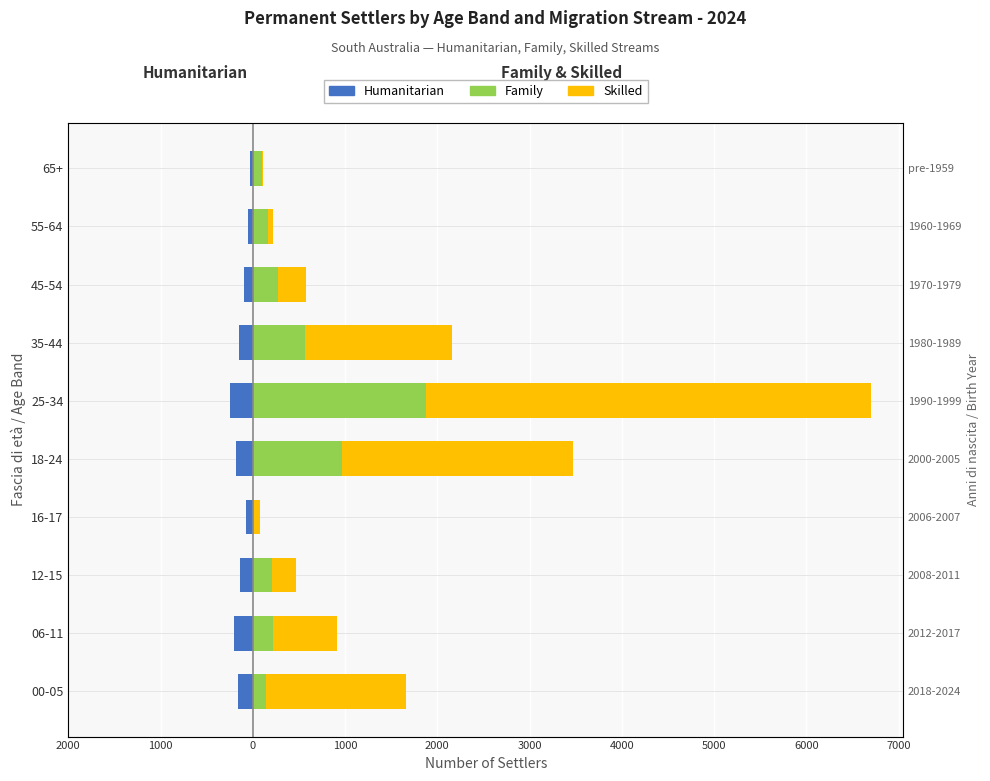

How many groups of bars are there?

10